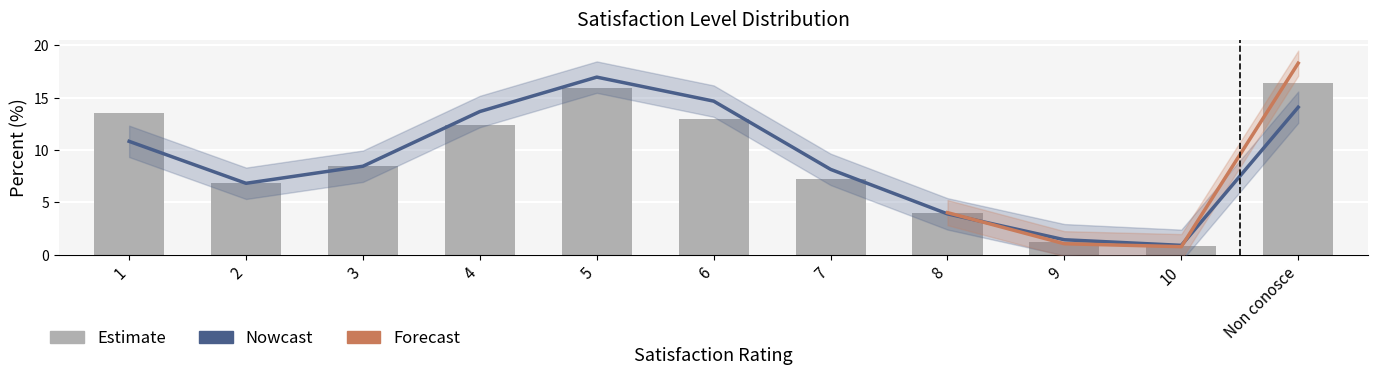

How many data points in Percent are less than 8?

5